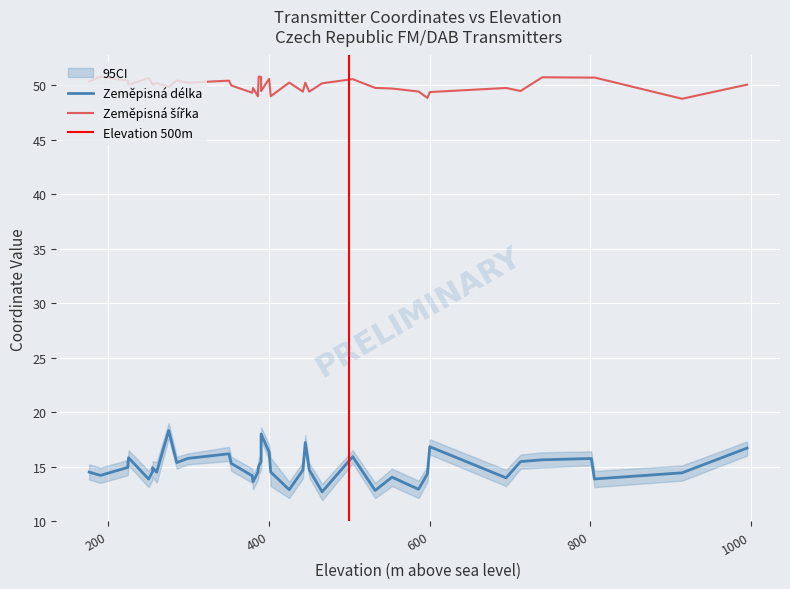

The Zeměpisná šířka series shows 49.7 at 11. True or false?

True